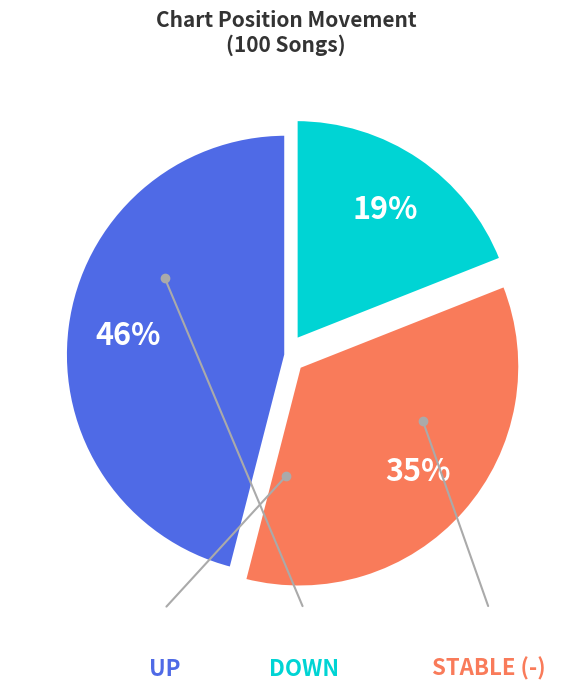

To the nearest percent, what is the difference between the largest and smallest slice percentages?

27%